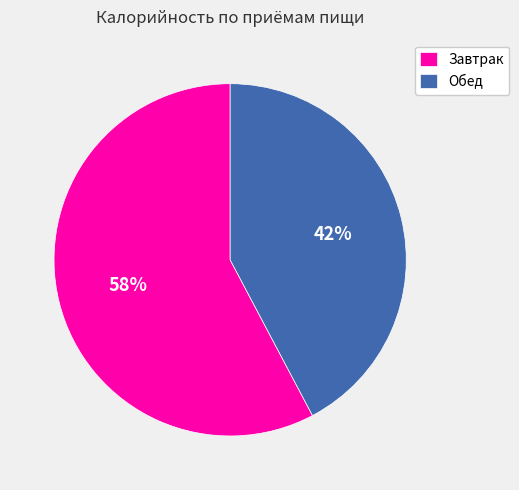

To the nearest percent, what portion does Обед represent?

42%